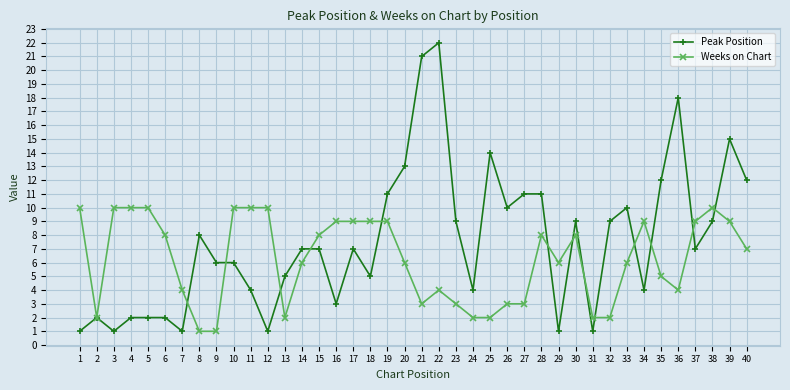

Does the chart display data point markers on the line(s)?

Yes